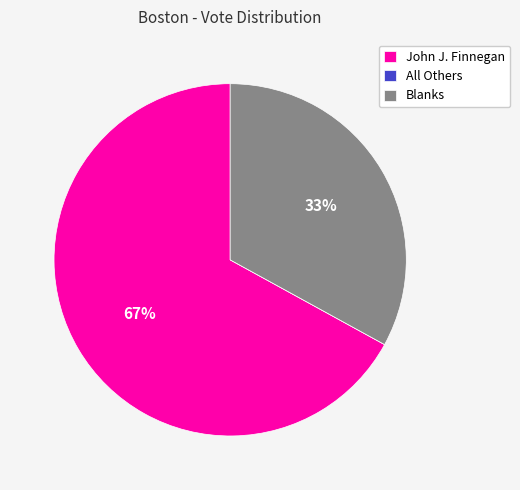

Is the sum of John J. Finnegan and Blanks greater than half?

Yes